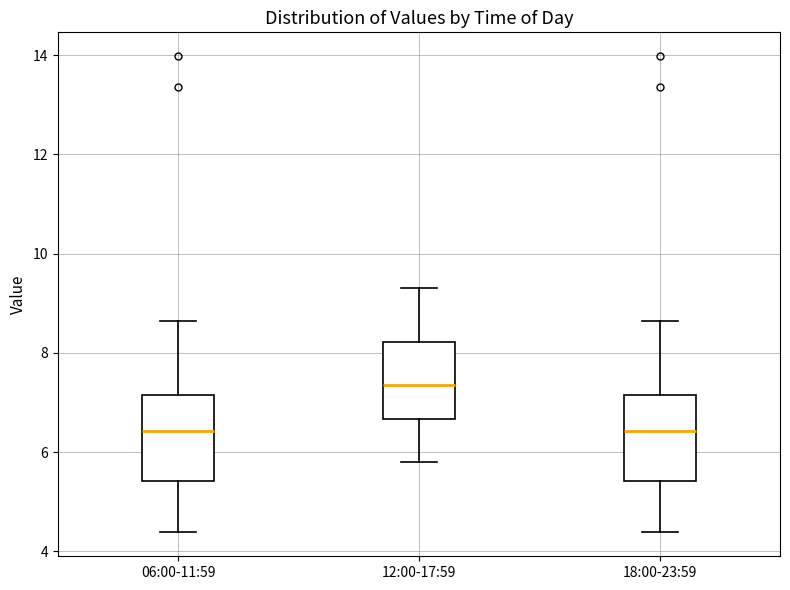

Which box's median line is the highest?

12:00-17:59